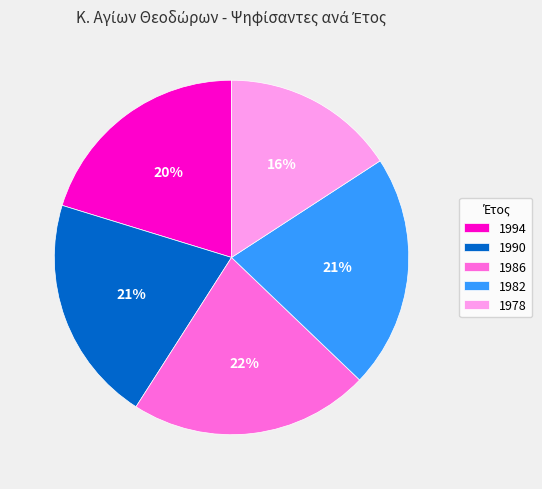

The 1990 slice represents 21% of the pie. True or false?

True